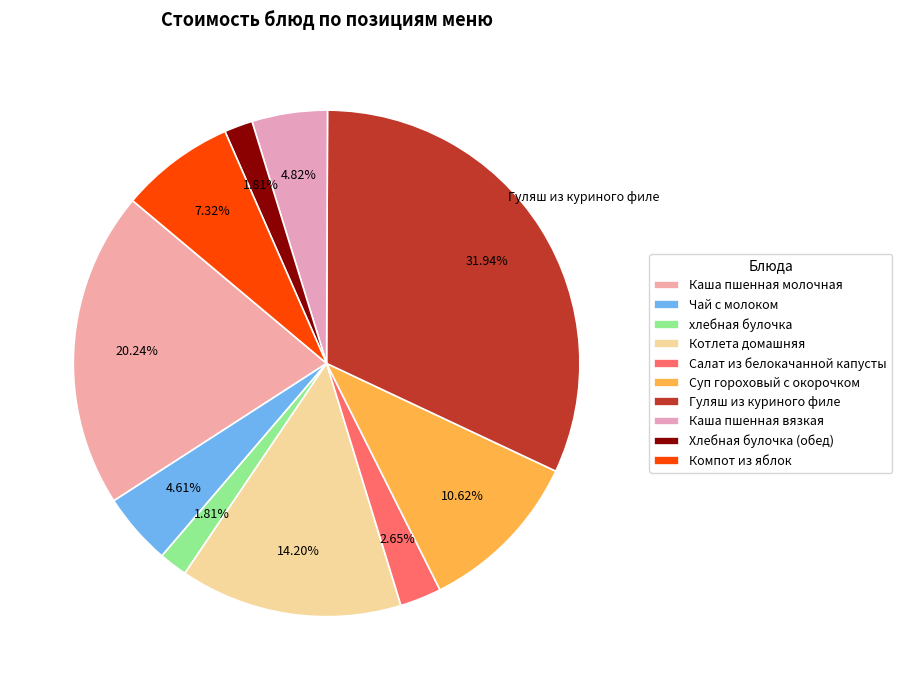

Combined, what portion of the pie is Каша пшенная вязкая and хлебная булочка?

6.6%